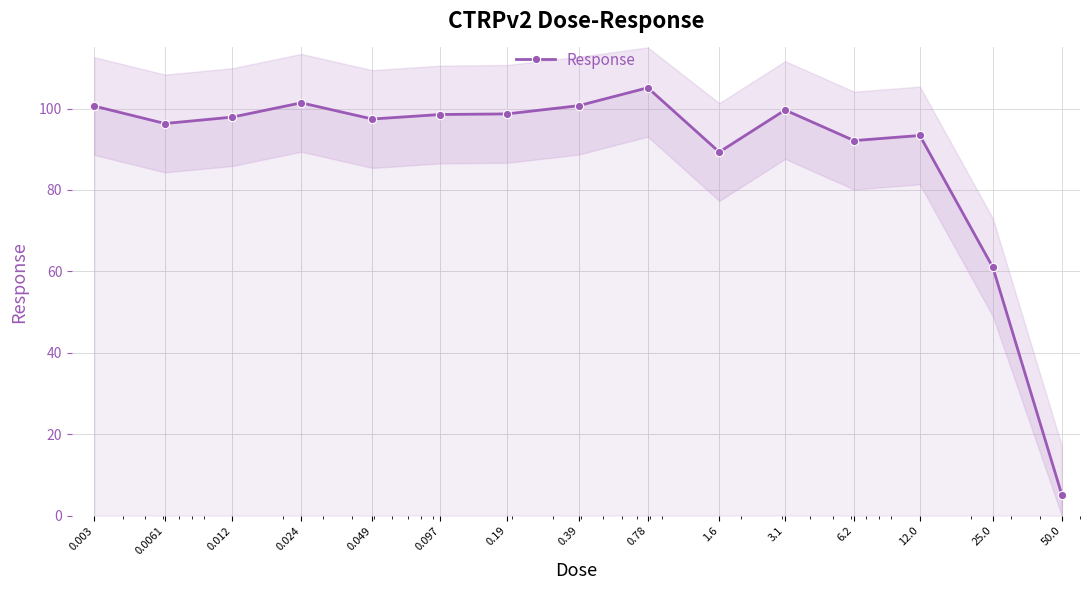

List the labels in order of value, largest first.

0.78, 0.024, 0.39, 0.003, 3.1, 0.19, 0.097, 0.012, 0.049, 0.0061, 12.0, 6.2, 1.6, 25.0, 50.0